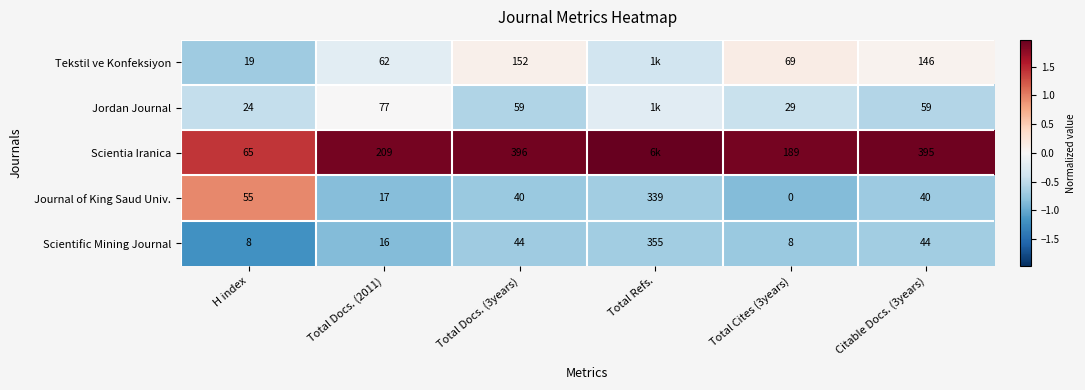

At Total Docs. (2011), list the series in order from largest to smallest.

Scientia Iranica, Jordan Journal, Tekstil ve Konfeksiyon, Journal of King Saud Univ., Scientific Mining Journal